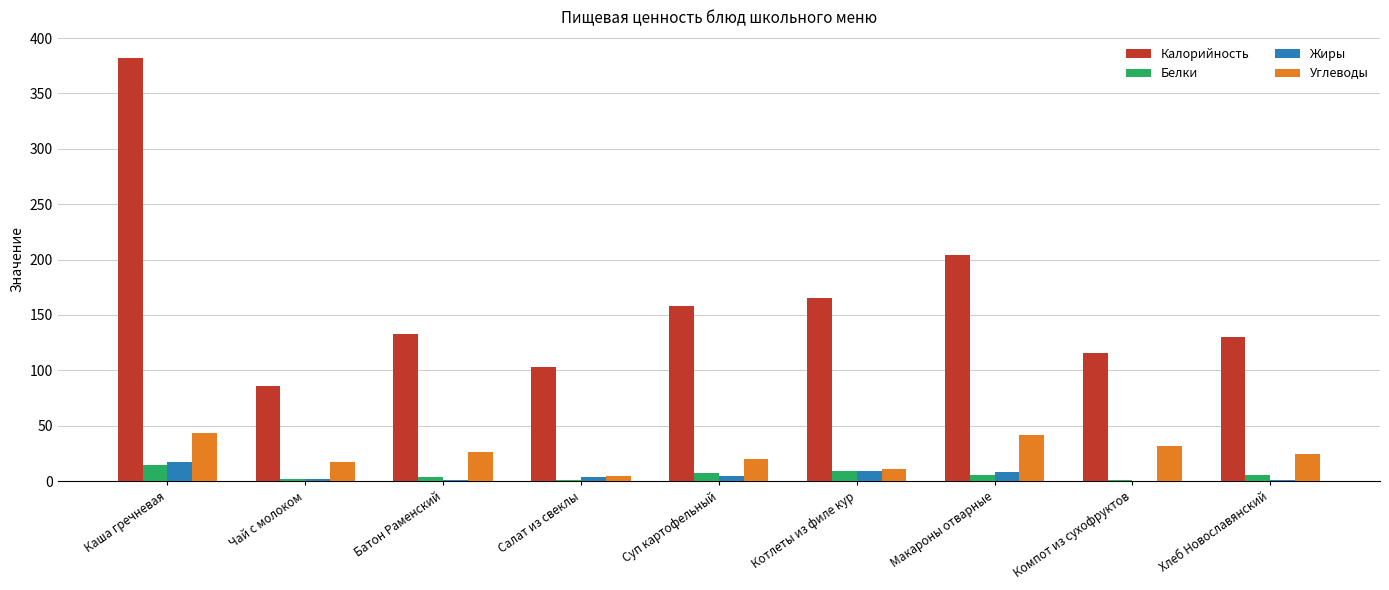

What is the greatest value displayed?

382.0